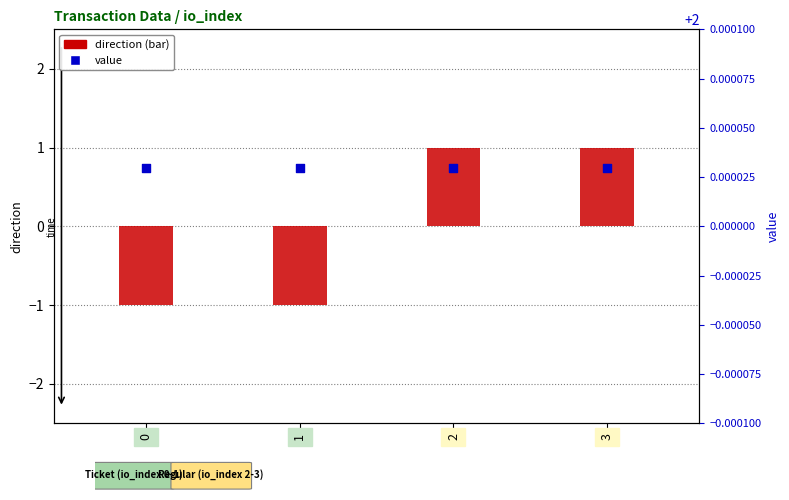

Which series has the largest Y range (max minus min)?

direction